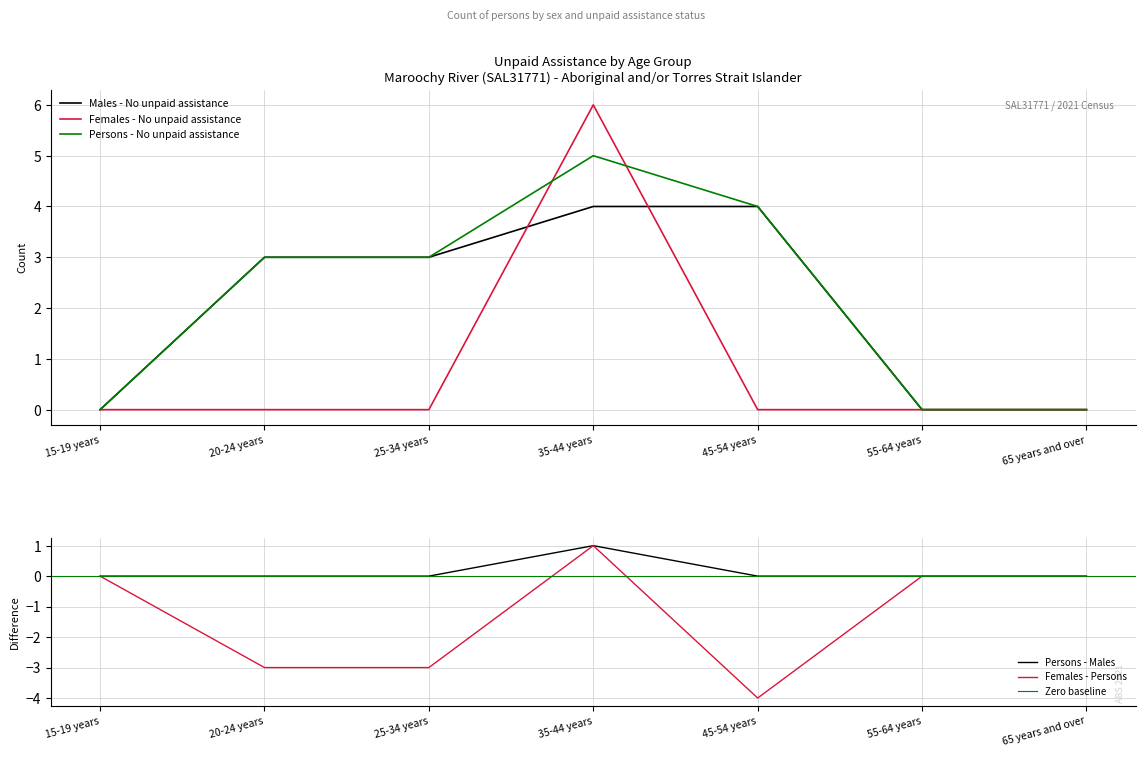

Does the chart have visible grid lines?

Yes